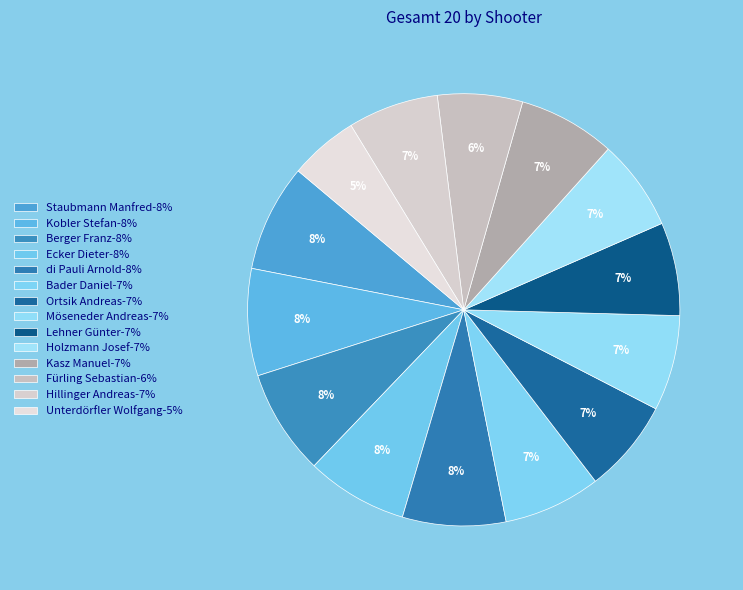

Count the number of slices in the pie.

14